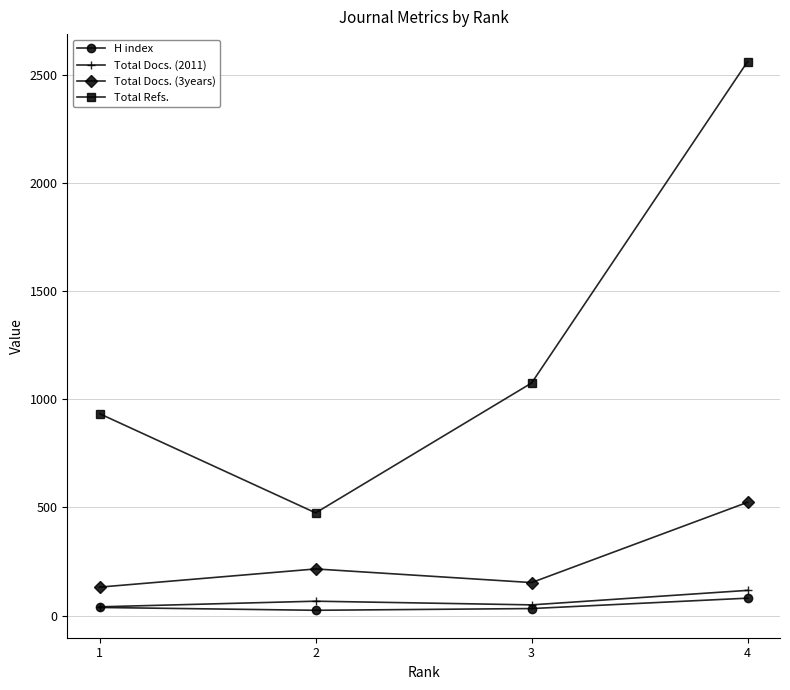

Is the value of Total Docs. (3years) at 4 greater than the value of Total Docs. (2011) at 1?

Yes